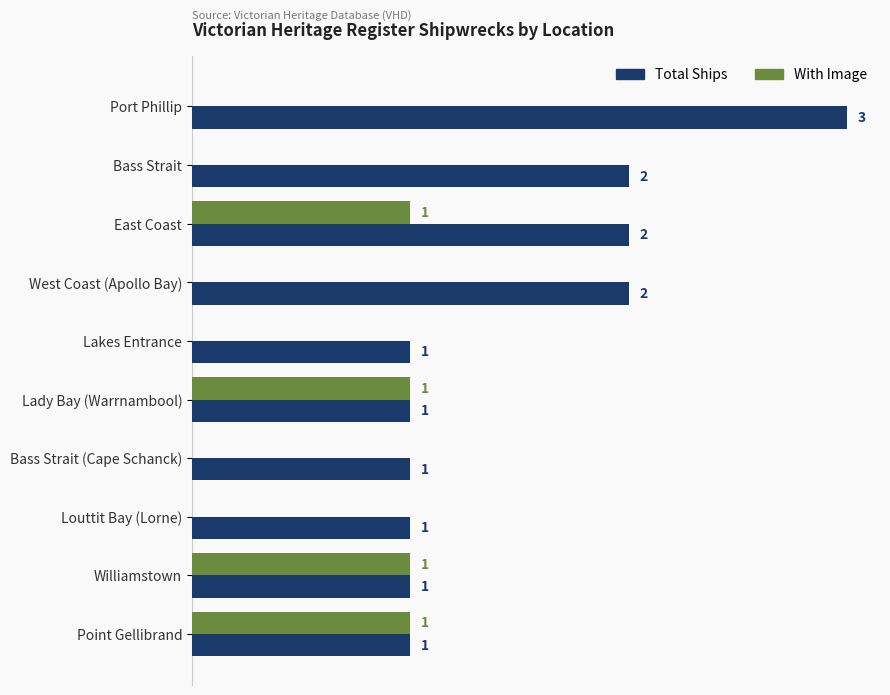

Which series changed the most between West Coast (Apollo Bay) and Lakes Entrance?

Total Ships